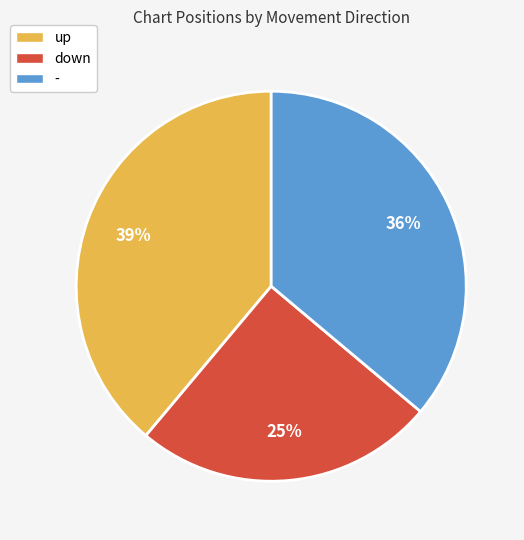

How many segments does this pie chart have?

3